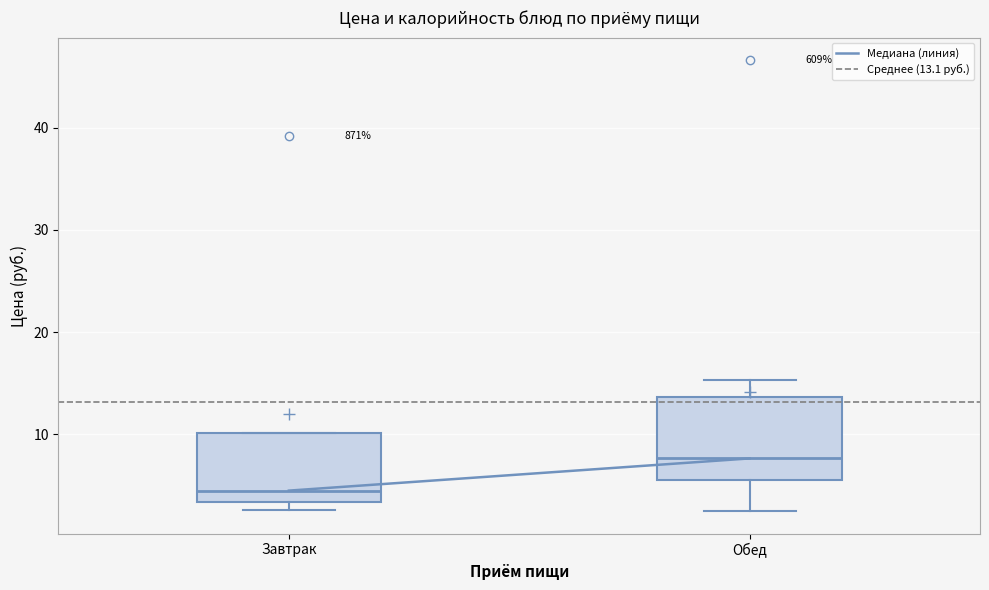

Reading left to right, transcribe this box plot: for each box, give where its median line is, the range the box spans, and where its two whiskers end, as read against the y-axis. The values are not printed on the chart, so give them approximately, as read against the axis.

Завтрак: median 5, box 3 to 10, whiskers 3 (just below the box's lower edge) to 10
Обед: median 8, box 6 to 14, whiskers 3 to 15